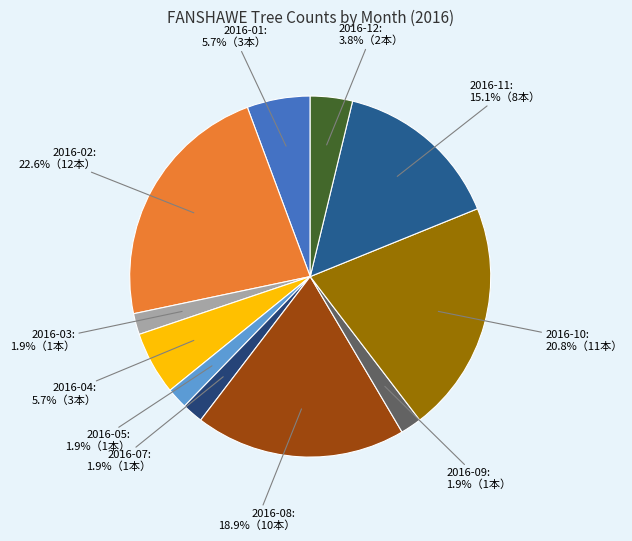

Is the sum of 2016-08 and 2016-03 greater than half?

No